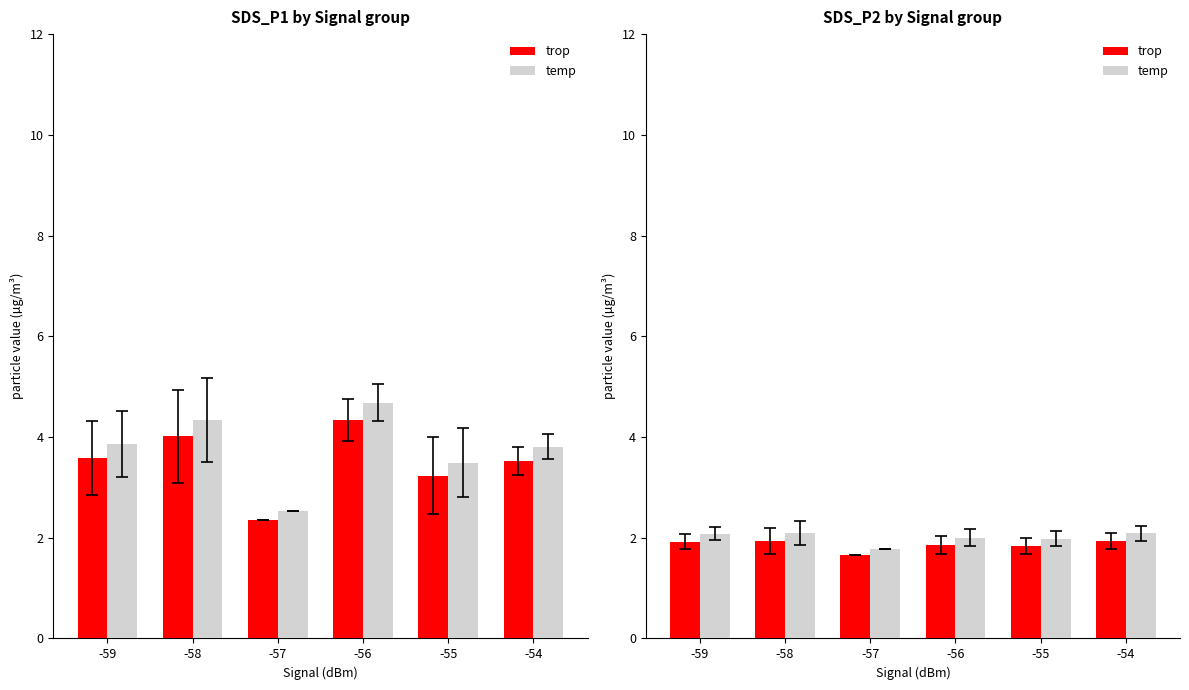

Between -55 and -56, which is larger?

-56